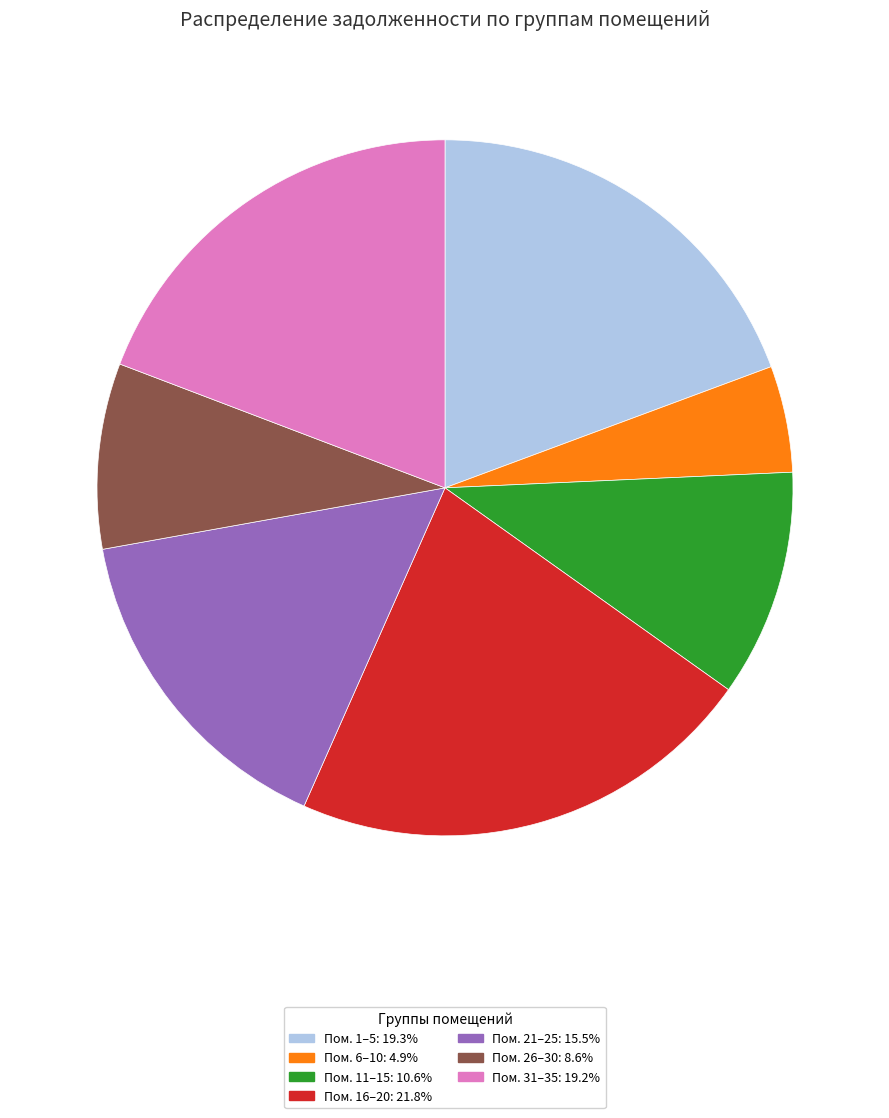

Does any single category account for the majority?

No